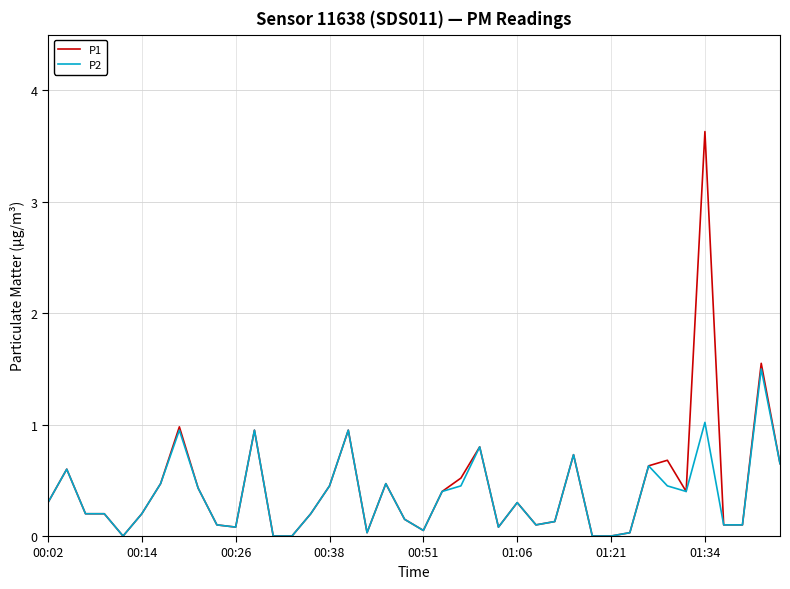

Which series has the widest spread of values?

P1